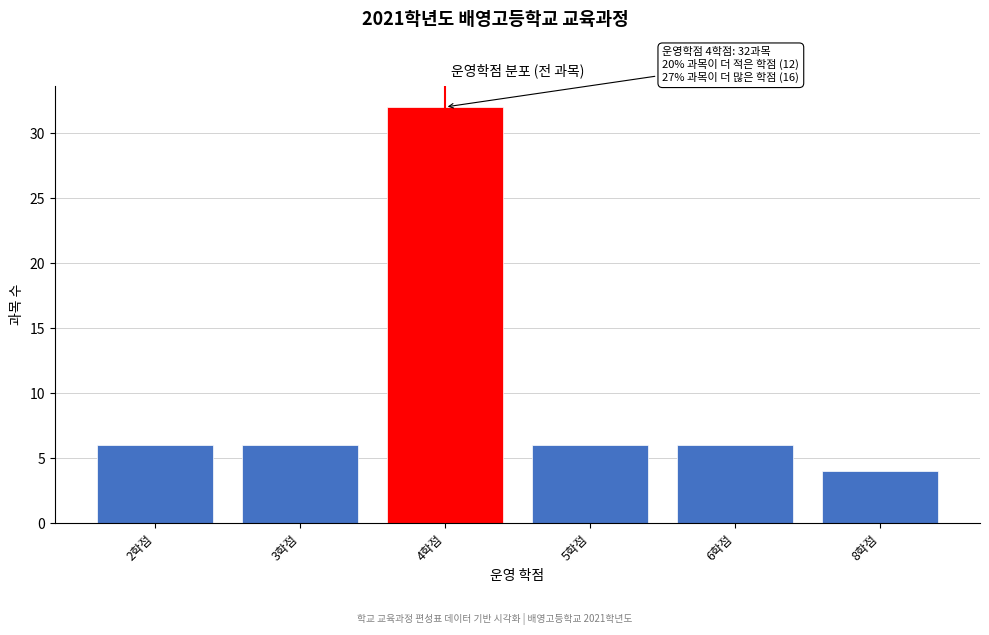

Reading left to right, what are all the values shown in this chart?

6	6	32	6	6	4